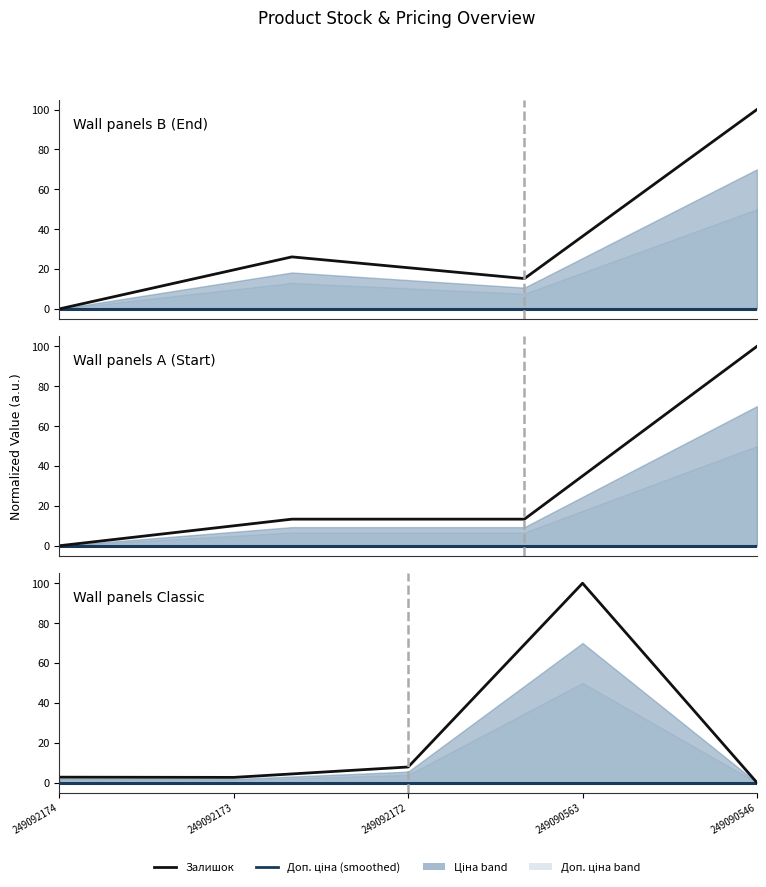

At which label is Залишок closest to 50?

249092172